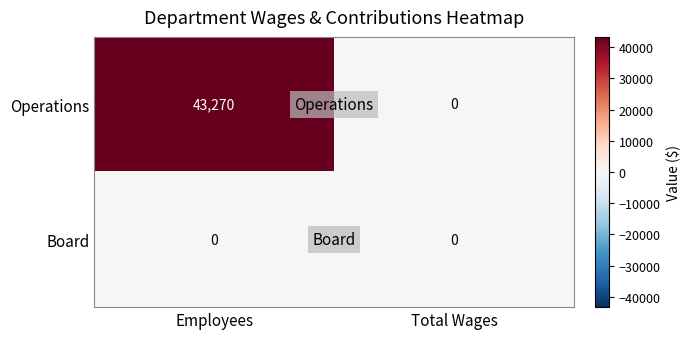

What is the greatest value displayed?

43270